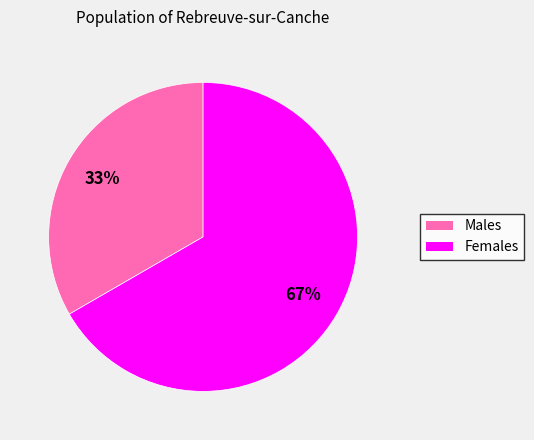

To the nearest percent, what is the average slice percentage?

50%